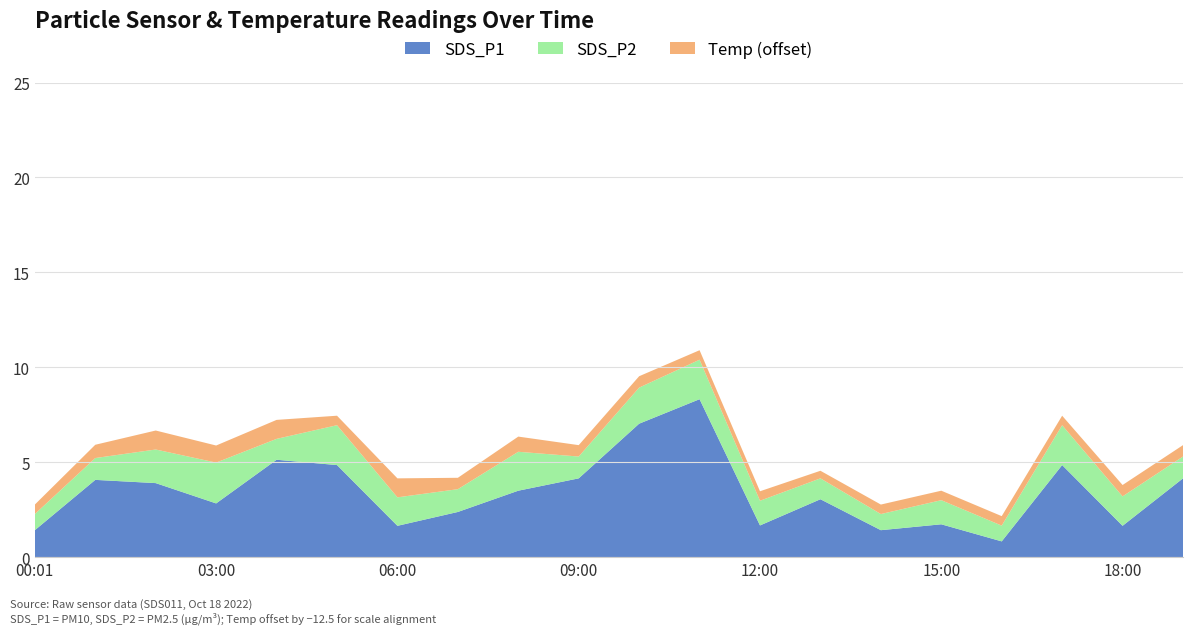

Reading left to right, transcribe all the data shown in this chart.

SDS_P1: 00:01=1.4	01:00=4.1	02:00=3.9	03:00=2.8	04:00=5.1	05:00=4.8	06:00=1.6	07:00=2.4	08:00=3.5	09:00=4.2	10:00=7.0	11:00=8.3	12:00=1.7	13:00=3.0	14:00=1.4	15:00=1.7	16:00=0.8	17:00=4.8	18:00=1.6	19:00=4.2
SDS_P2: 00:01=0.8	01:00=1.1	02:00=1.8	03:00=2.1	04:00=1.1	05:00=2.1	06:00=1.5	07:00=1.2	08:00=2.0	09:00=1.1	10:00=1.9	11:00=2.1	12:00=1.3	13:00=1.1	14:00=0.8	15:00=1.3	16:00=0.8	17:00=2.1	18:00=1.6	19:00=1.1
Temp: 00:01=13.0	01:00=13.2	02:00=13.5	03:00=13.4	04:00=13.5	05:00=13.0	06:00=13.5	07:00=13.1	08:00=13.3	09:00=13.1	10:00=13.1	11:00=13.0	12:00=13.0	13:00=12.9	14:00=13.0	15:00=13.0	16:00=13.0	17:00=13.0	18:00=13.1	19:00=13.1